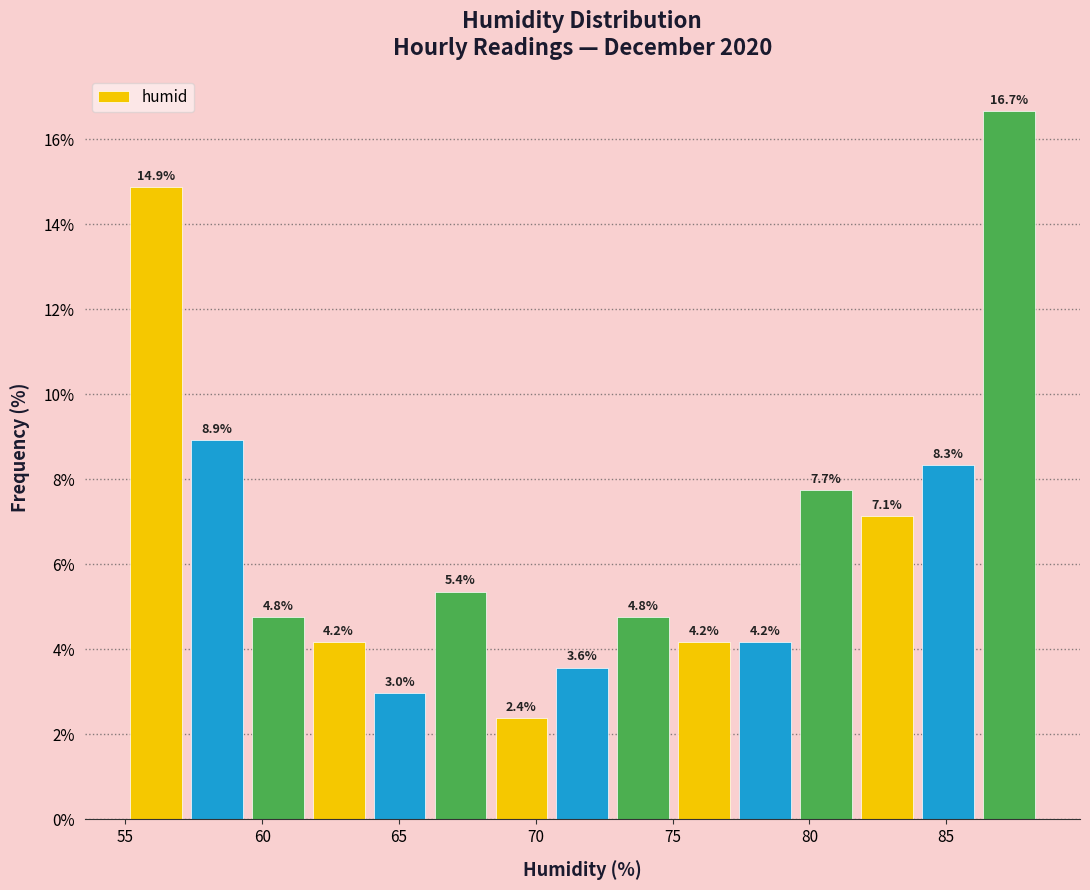

Reading left to right, transcribe this chart: for each bar, give the range it covers on the x-axis and its height. The bar edges are not printed on the chart, so give them approximately, as read against the axis.

55.0 to 57.0: 14.9
57.0 to 59.5: 8.9
59.5 to 61.5: 4.8
61.5 to 64.0: 4.2
64.0 to 66.0: 3.0
66.0 to 68.5: 5.4
68.5 to 70.5: 2.4
70.5 to 73.0: 3.6
73.0 to 75.0: 4.8
75.0 to 77.5: 4.2
77.5 to 79.5: 4.2
79.5 to 81.5: 7.7
81.5 to 84.0: 7.1
84.0 to 86.0: 8.3
86.0 to 88.5: 16.7